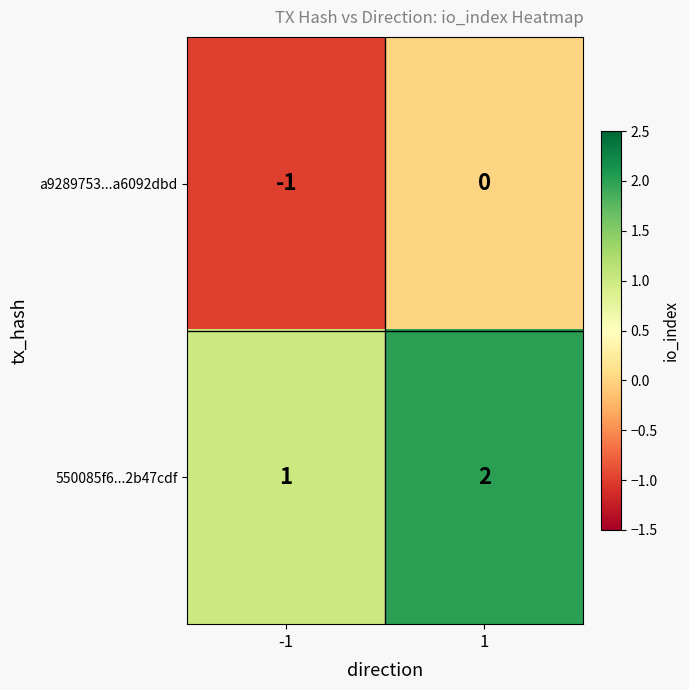

Which series has the largest total across all categories?

550085f6...2b47cdf